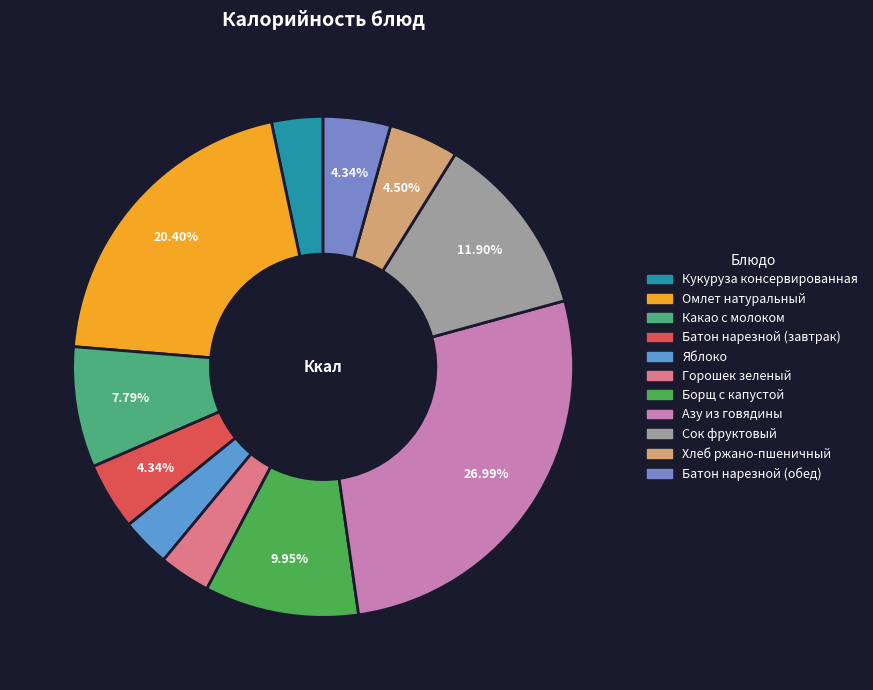

To the nearest percent, what is the average slice percentage?

9%